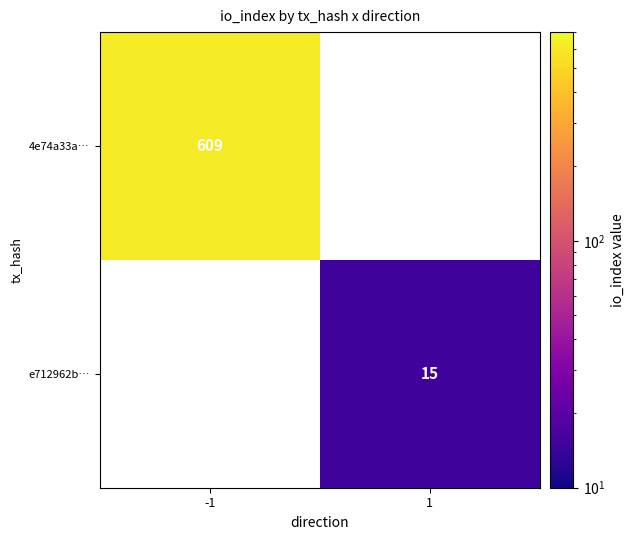

The value of 4e74a33a… at -1 is 609. True or false?

True